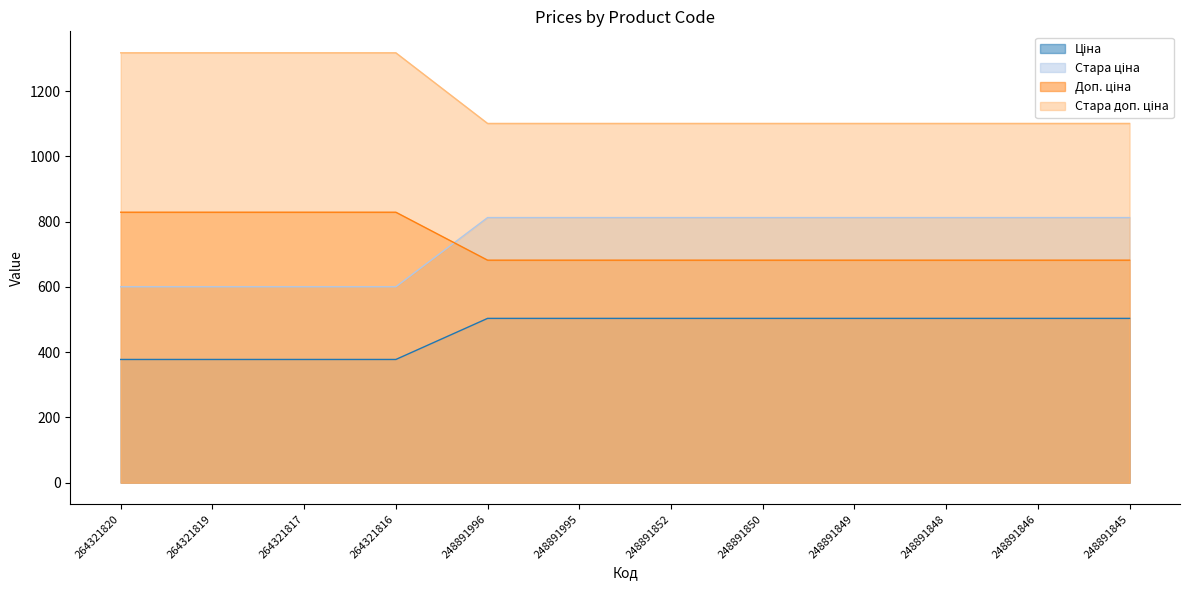

Reading left to right, what are all the values shown in this chart?

Ціна: 377.6	377.6	377.6	377.6	503.5	503.5	503.5	503.5	503.5	503.5	503.5	503.5
Стара ціна: 1317.6	1317.6	1317.6	1317.6	1101.1	1101.1	1101.1	1101.1	1101.1	1101.1	1101.1	1101.1
Доп. ціна: 600.5	600.5	600.5	600.5	812.5	812.5	812.5	812.5	812.5	812.5	812.5	812.5
Стара доп. ціна: 829.0	829.0	829.0	829.0	682.0	682.0	682.0	682.0	682.0	682.0	682.0	682.0